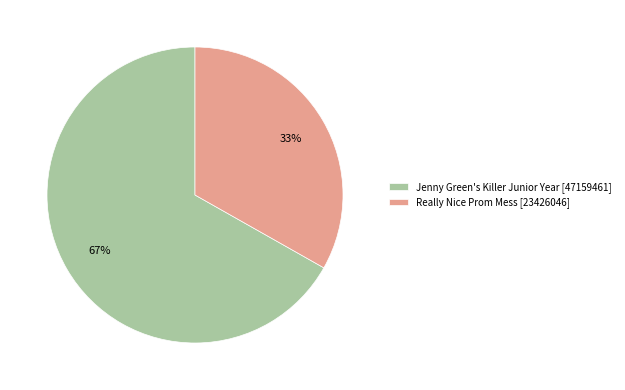

What is the largest slice in the pie chart?

Jenny Green's Killer Junior Year